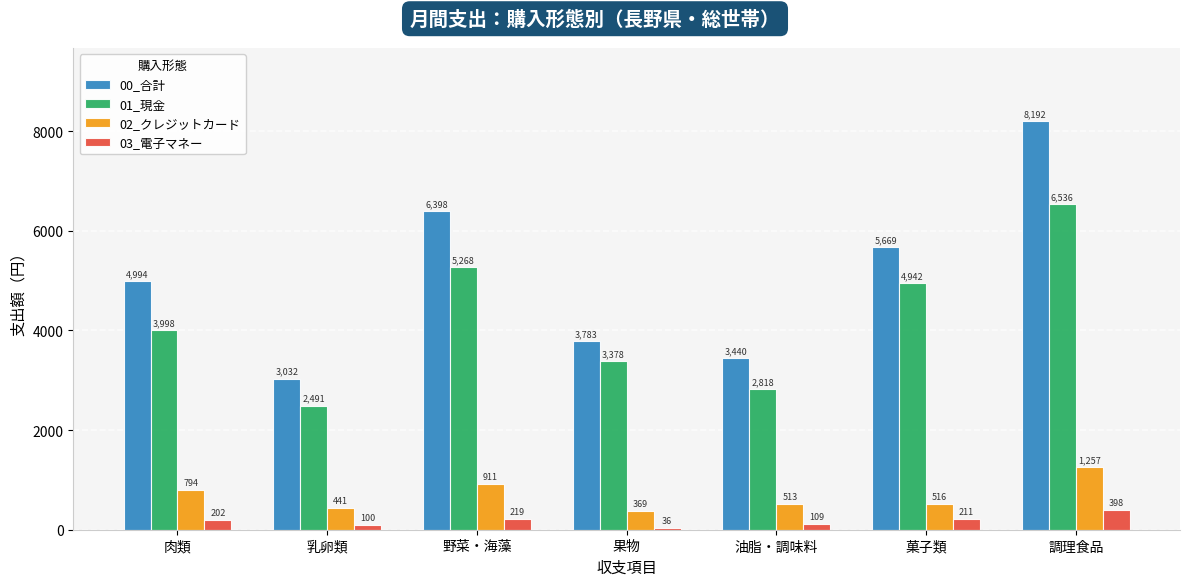

Is it true that 03_電子マネー equals 211 at 菓子類?

True